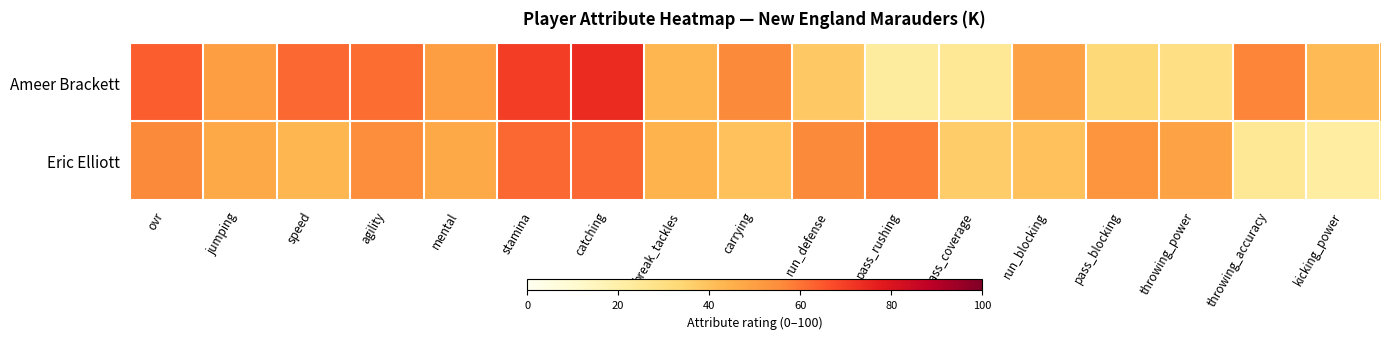

At how many categories does at least one series exceed 65?

2